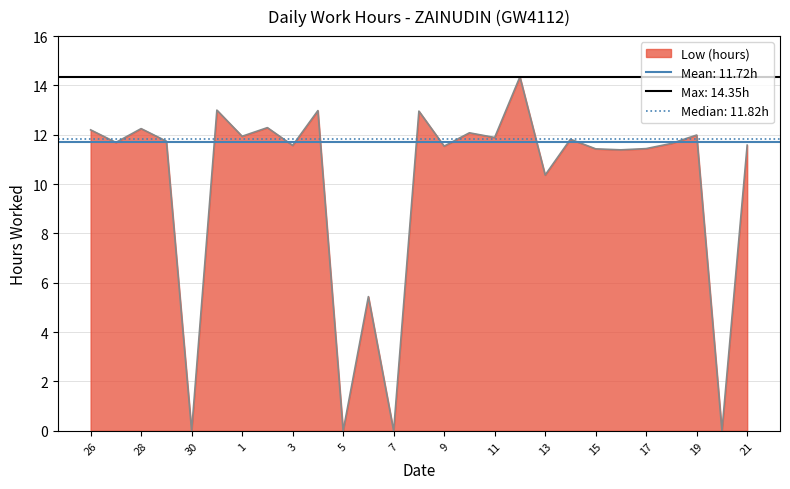

Rank the categories by value from lowest to highest.

30, 5, 7, 20, 6, 13, 16, 15, 17, 9, 3, 21, 18, 27, 29, 14, 11, 1, 19, 10, 26, 28, 2, 8, 4, 31, 12